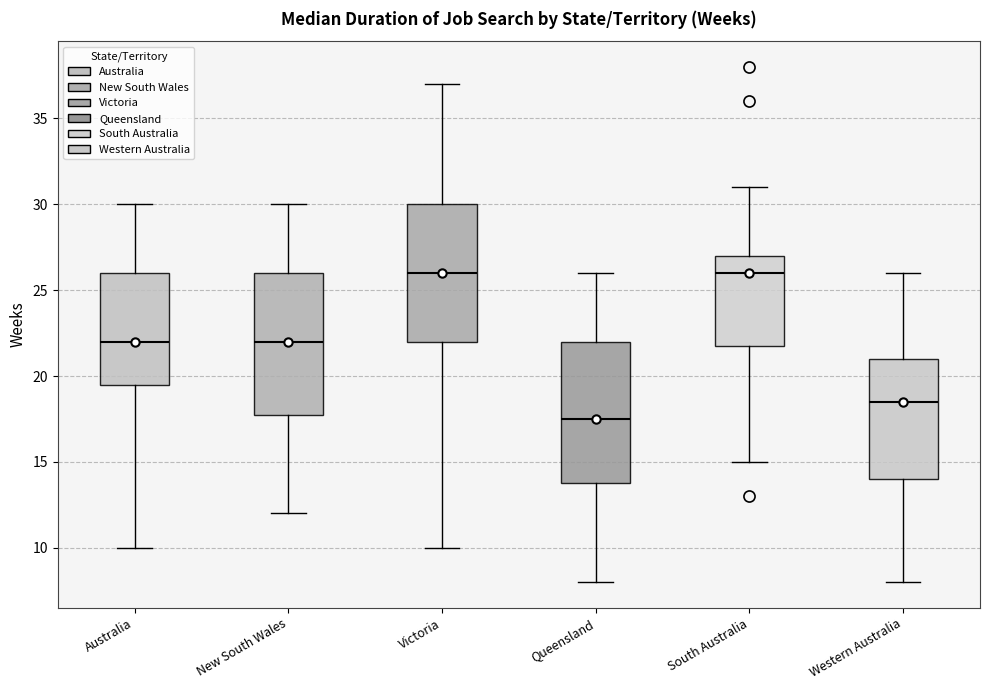

Reading left to right, transcribe this box plot: for each box, give where its median line is, the range the box spans, and where its two whiskers end, as read against the y-axis. The values are not printed on the chart, so give them approximately, as read against the axis.

Australia: median 22.0, box 19.5 to 26.0, whiskers 10.0 to 30.0
New South Wales: median 22.0, box 18.0 to 26.0, whiskers 12.0 to 30.0
Victoria: median 26.0, box 22.0 to 30.0, whiskers 10.0 to 37.0
Queensland: median 17.5, box 14.0 to 22.0, whiskers 8.0 to 26.0
South Australia: median 26.0, box 22.0 to 27.0, whiskers 15.0 to 31.0
Western Australia: median 18.5, box 14.0 to 21.0, whiskers 8.0 to 26.0